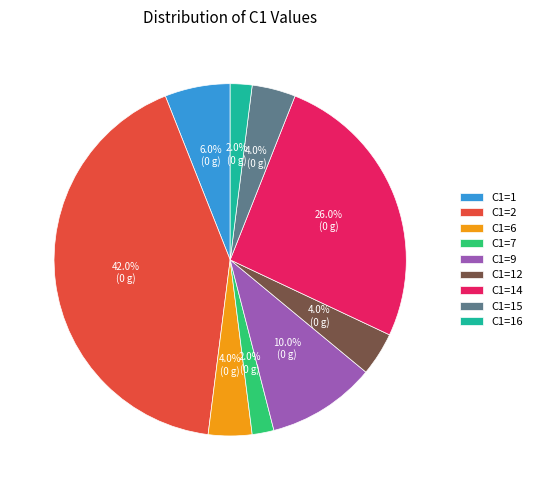

Is the sum of C1=16 and C1=15 greater than half?

No